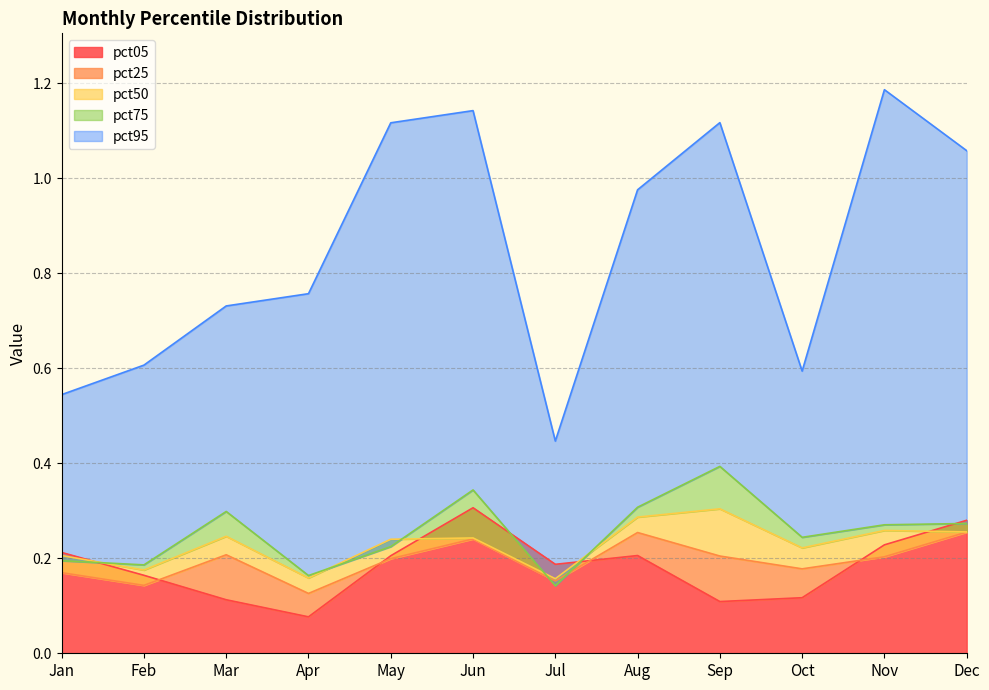

True or false: pct75 and pct95 intersect in this chart.

False